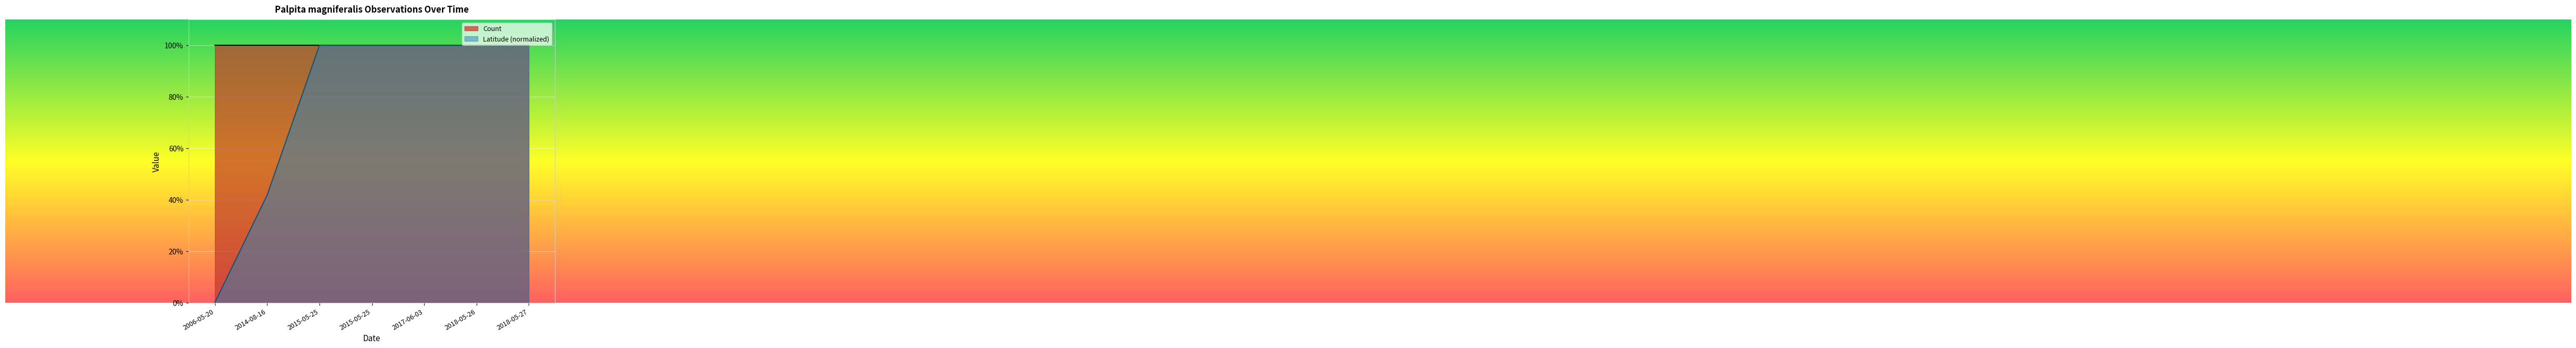

The chart shows a value of 1.8 at 2018-05-27. True or false?

False